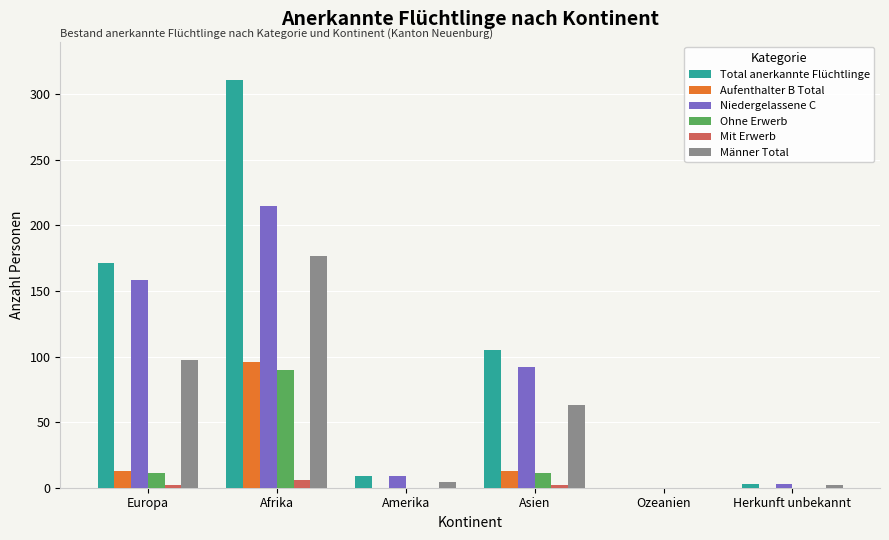

What is the sum of all Männer Total values?

343